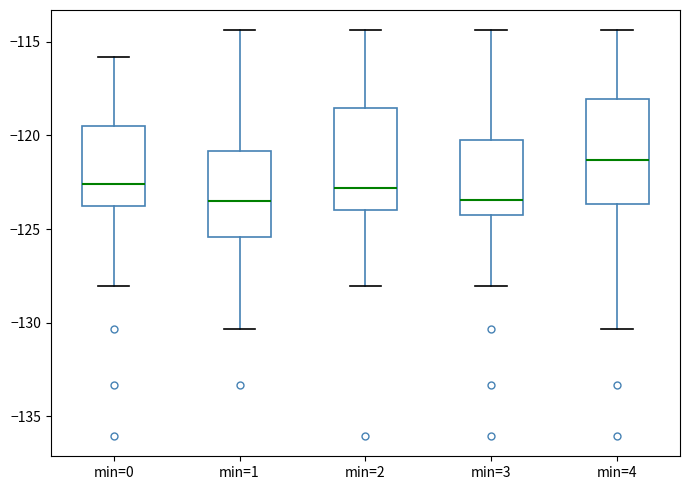

Where is the lower edge of the box for min=3 on the y-axis? The values are not printed on the chart, so give them approximately, as read against the axis.

-124.0